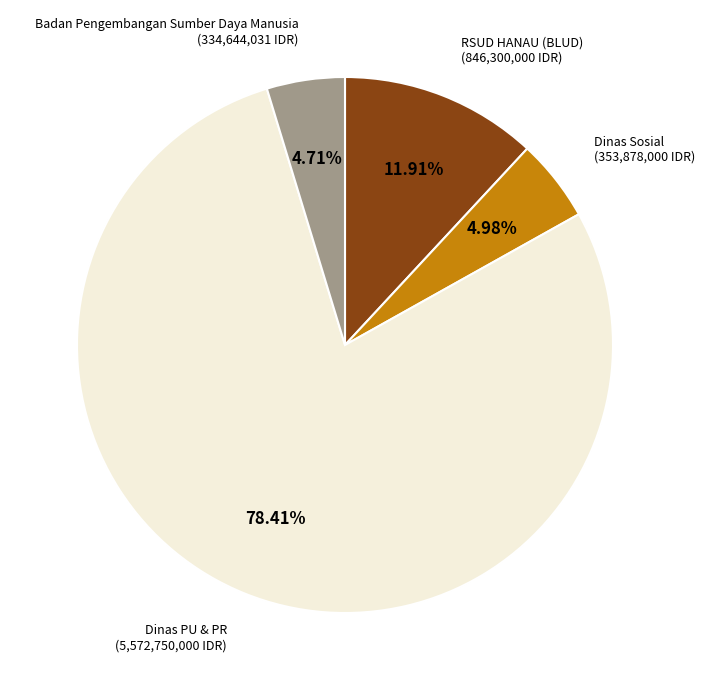

Does any single category account for the majority?

Yes